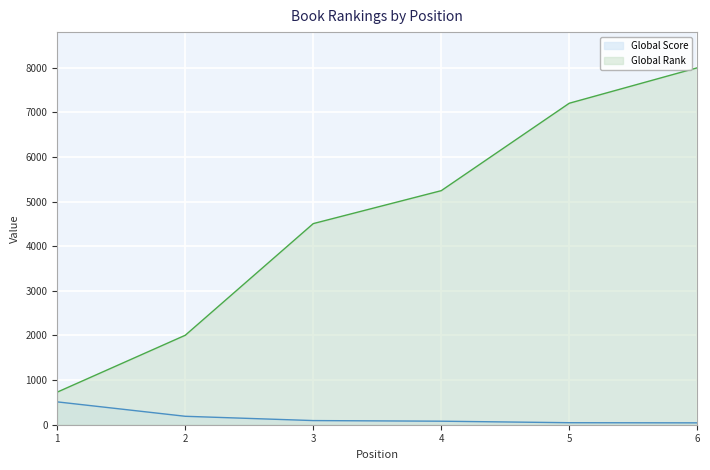

At 1, list the series in order from largest to smallest.

Global Rank, Global Score